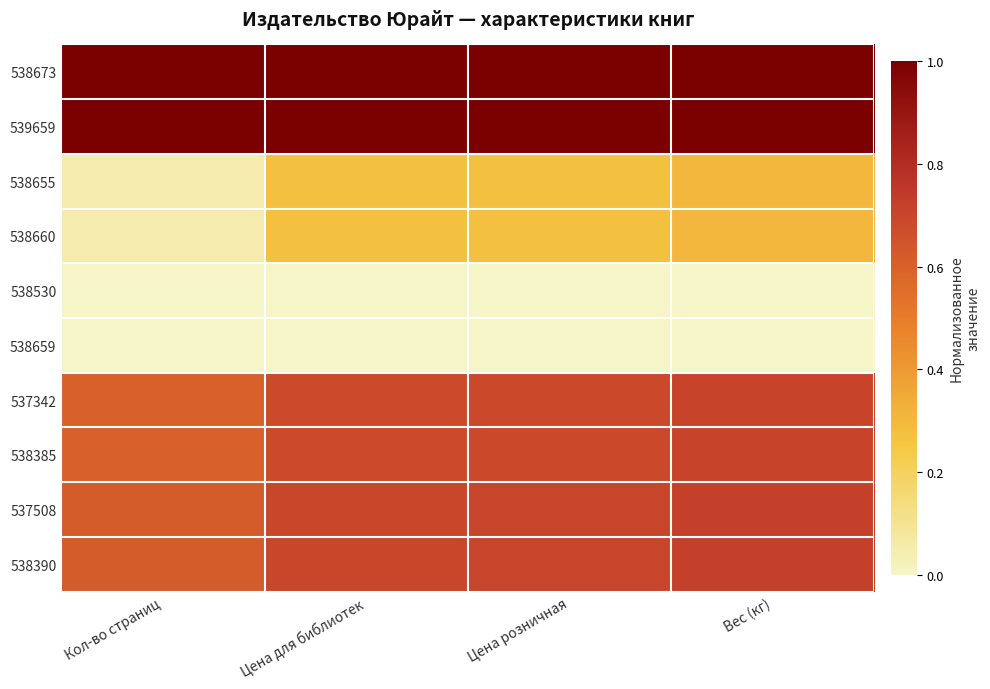

Which has a higher value, Вес (кг) or Цена для библиотек?

Вес (кг)